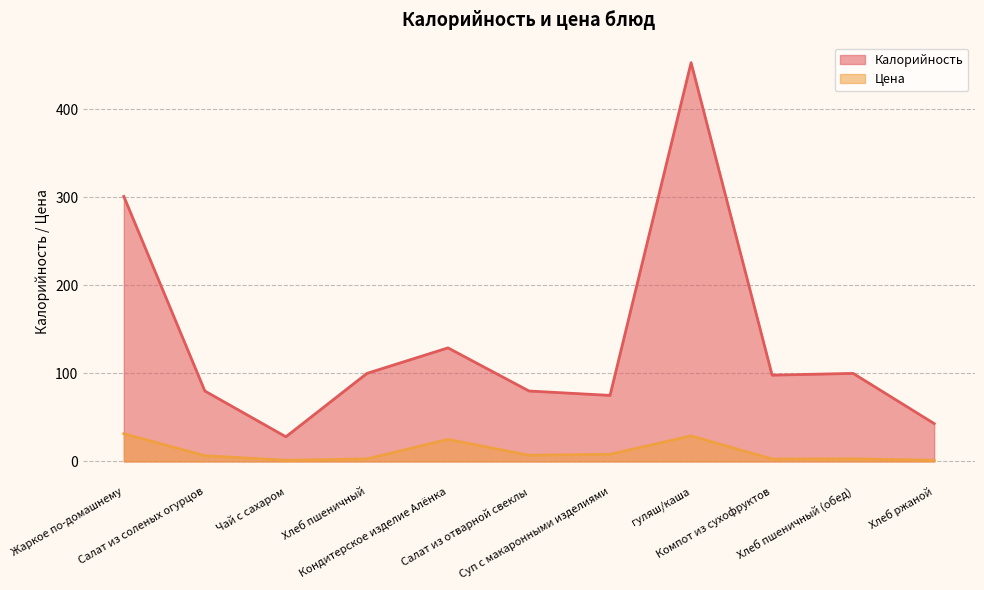

Reading left to right, list all the values displayed in this chart.

Калорийность: Жаркое по-домашнему=301.0	Салат из соленых огурцов=80.0	Чай с сахаром=28.0	Хлеб пшеничный=100.0	Кондитерское изделие Алёнка=129.0	Салат из отварной свеклы=80.0	Суп с макаронными изделиями=75.0	гуляш/каша=453.0	Компот из сухофруктов=98.0	Хлеб пшеничный (обед)=100.0	Хлеб ржаной=43.0
Цена: Жаркое по-домашнему=31.5	Салат из соленых огурцов=6.5	Чай с сахаром=1.3	Хлеб пшеничный=2.9	Кондитерское изделие Алёнка=25.0	Салат из отварной свеклы=7.0	Суп с макаронными изделиями=8.2	гуляш/каша=29.0	Компот из сухофруктов=2.7	Хлеб пшеничный (обед)=2.9	Хлеб ржаной=1.3